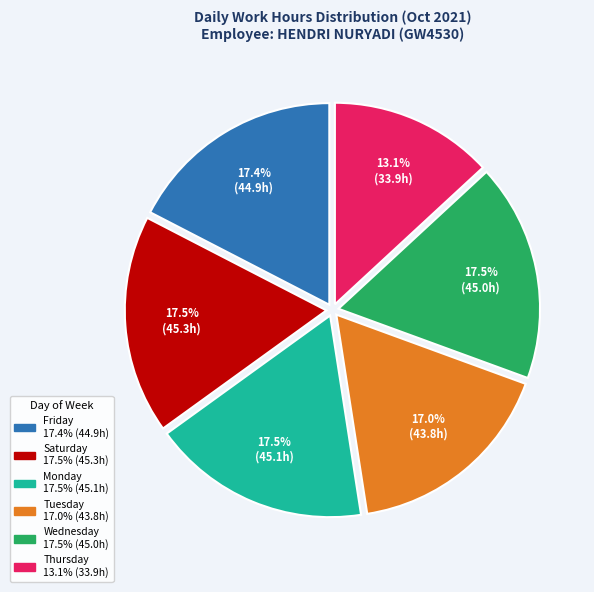

Is there any slice that represents more than half of the pie?

No